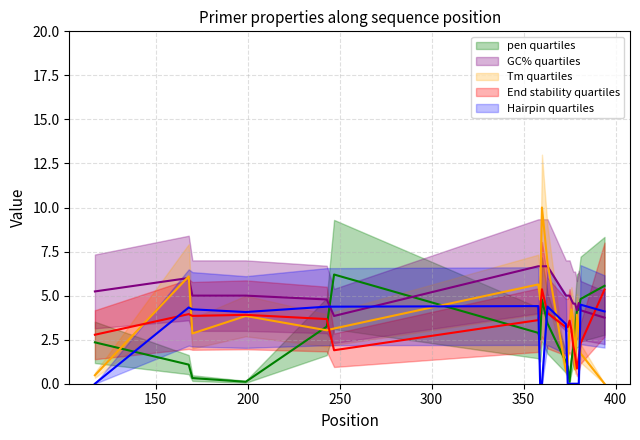

How many times do PRIMER_LEFT_0_TM and pen cross each other?

6